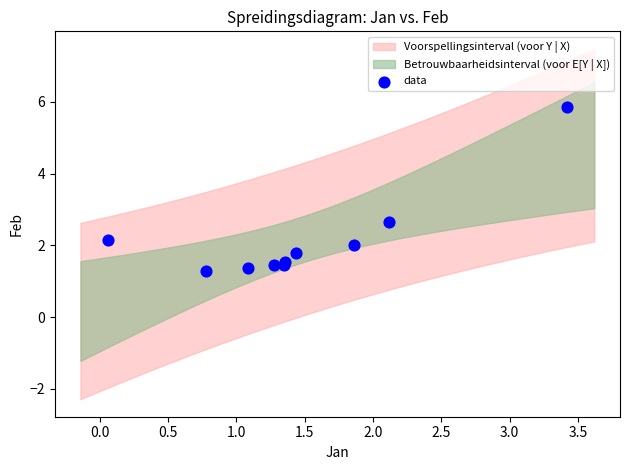

What Y value in the scatter plot is closest to 3?

2.7